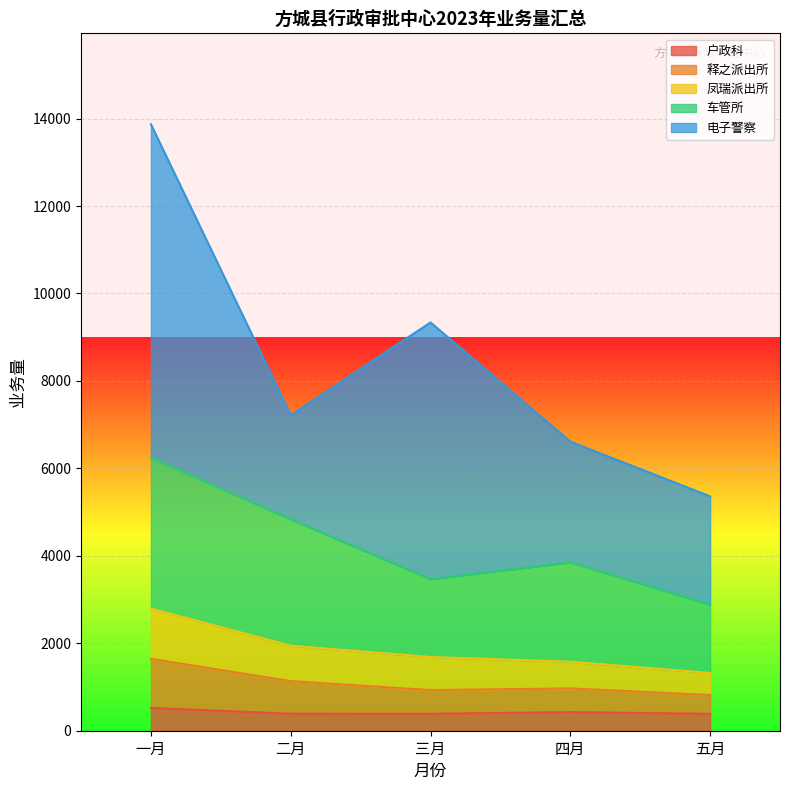

What is the total value across all series at 五月?

5360